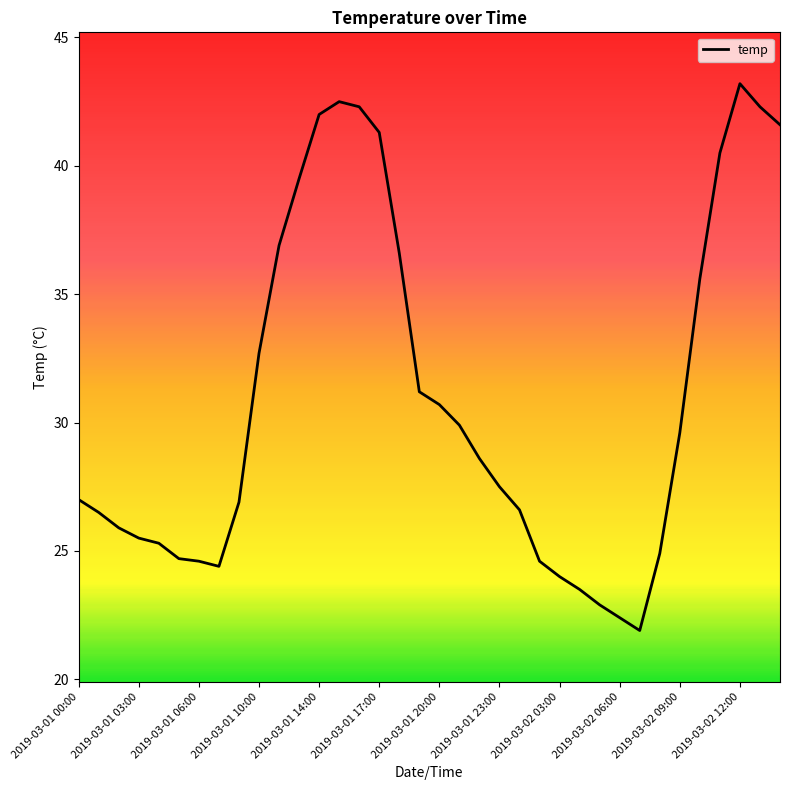

Count the number of data series in this chart.

1